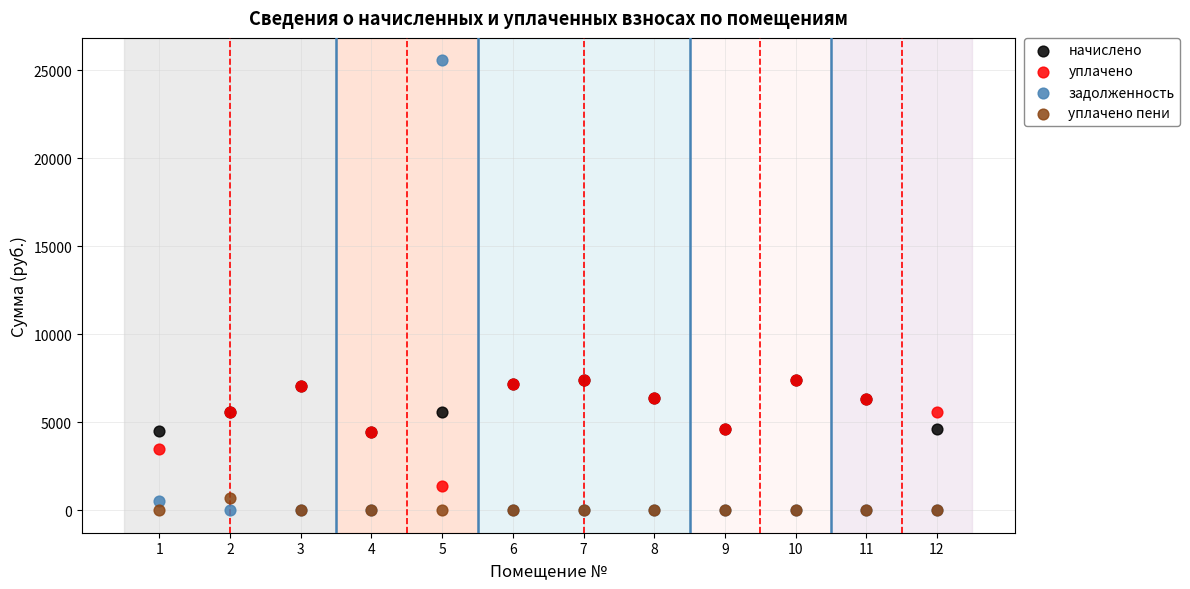

What are all the series names shown in the legend?

начислено, уплачено, задолженность, уплачено пени